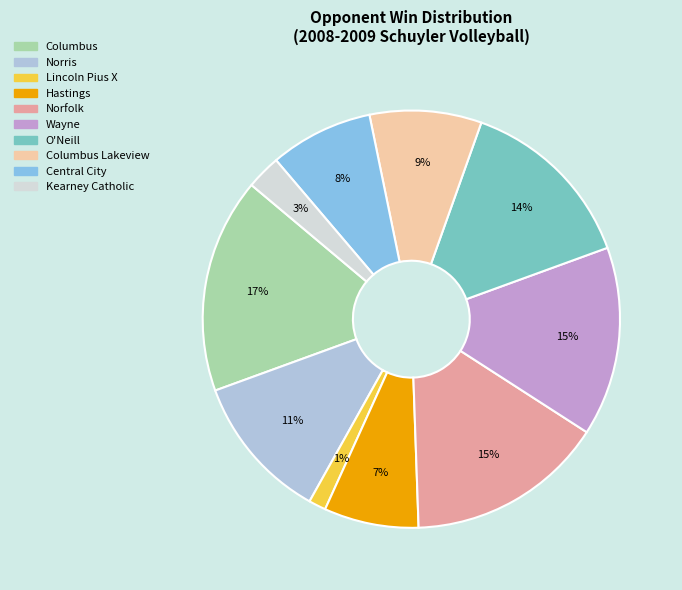

Is there any slice that represents more than half of the pie?

No